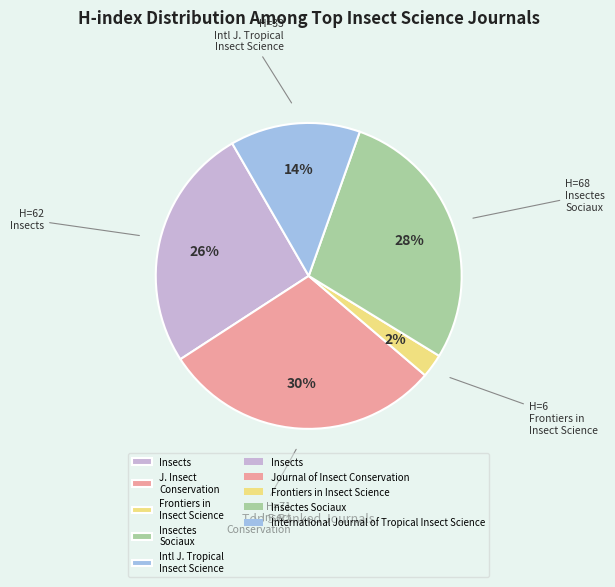

To the nearest percent, what is the average slice percentage?

20%